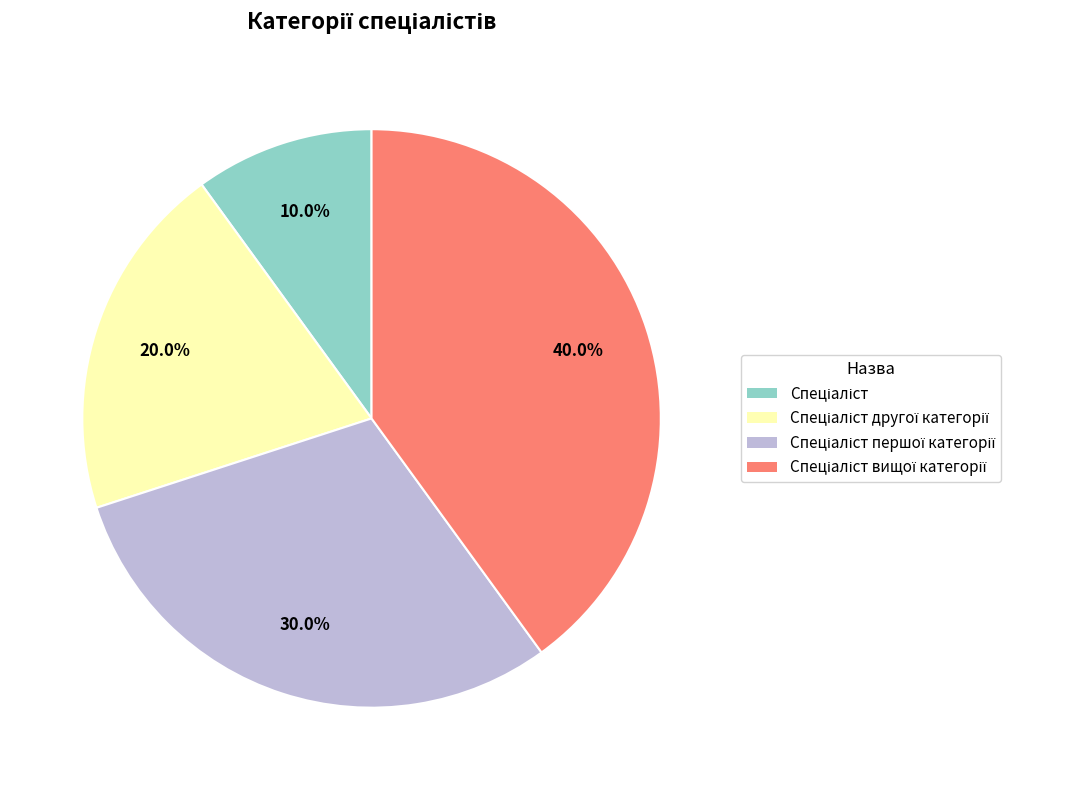

Is there any slice that represents more than half of the pie?

No